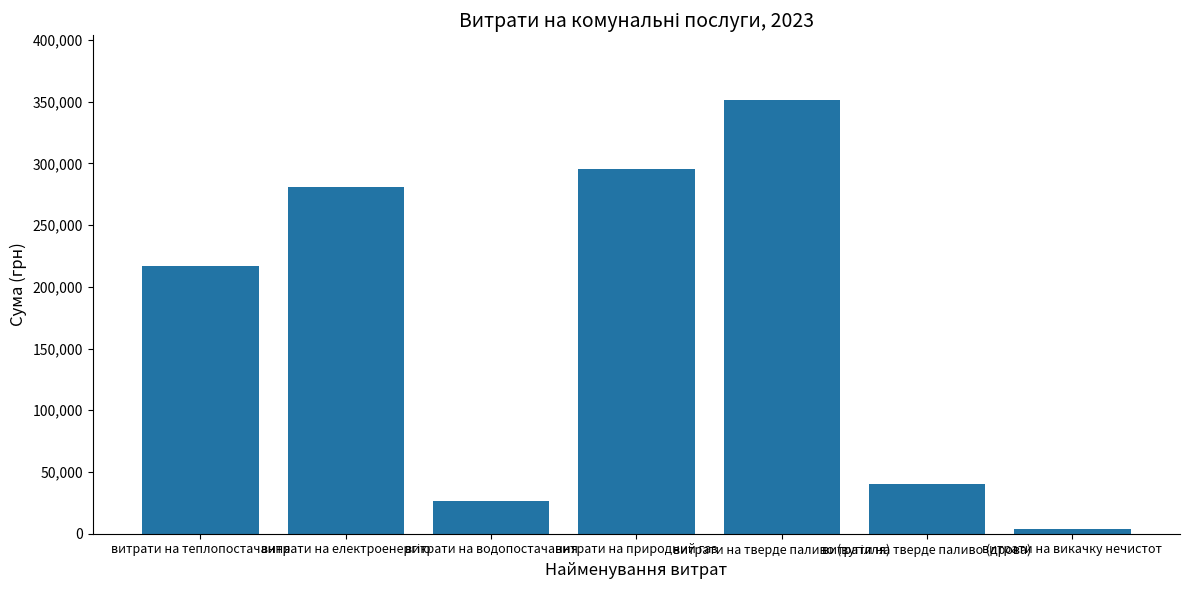

What is the greatest value displayed?

351000